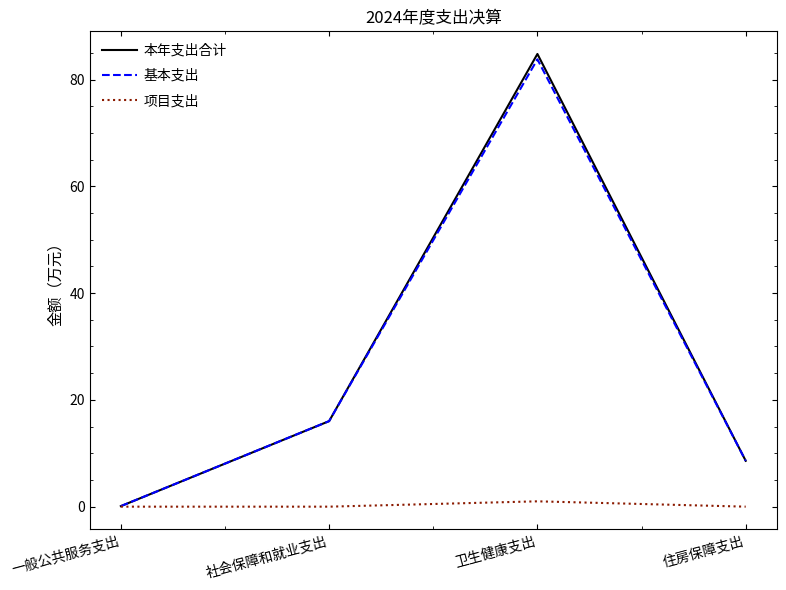

Is it true that 基本支出 equals 16.0 at 社会保障和就业支出?

True